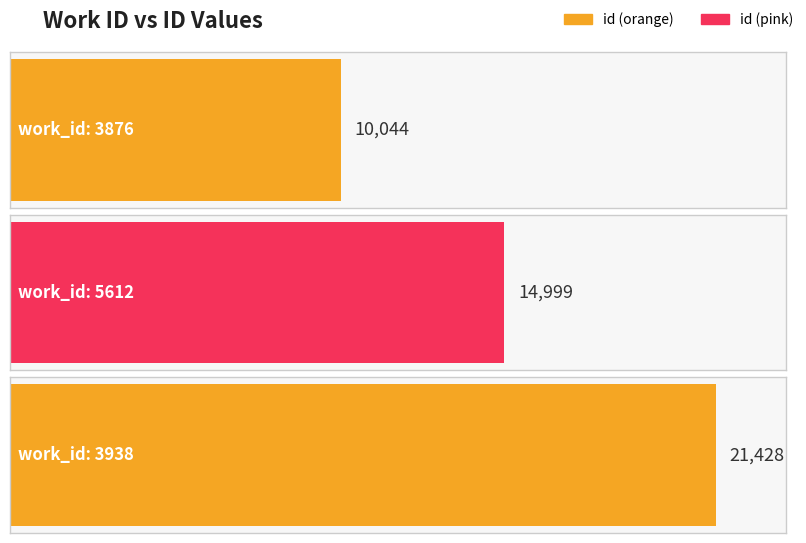

Count the number of categories in the chart.

3